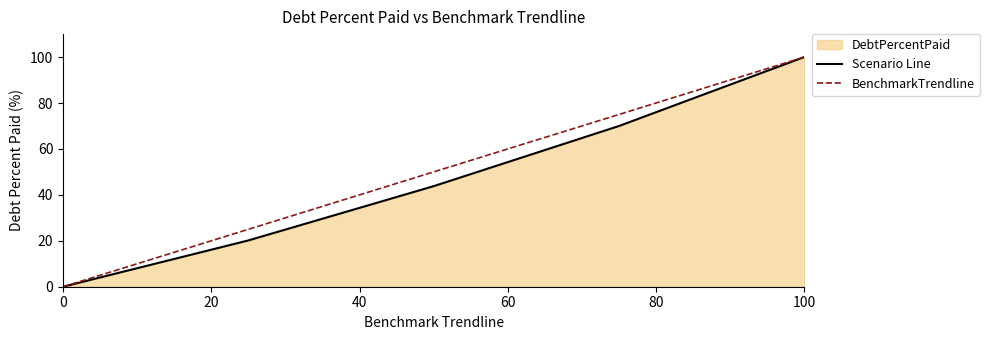

Reading right to left, list all the values displayed in this chart.

Scenario Line: 100.0	70.0	43.8	20.2	0.0
BenchmarkTrendline: 100.0	75.0	50.0	25.0	0.0